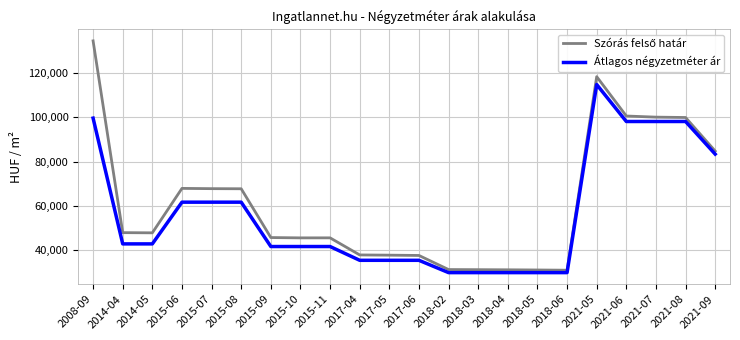

What is the total value across all series at 2018-05?

60995